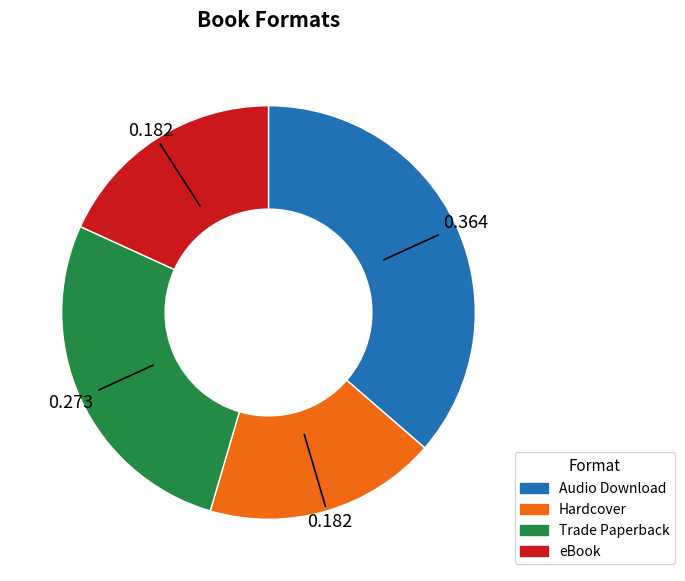

Is there a majority slice in this chart?

No